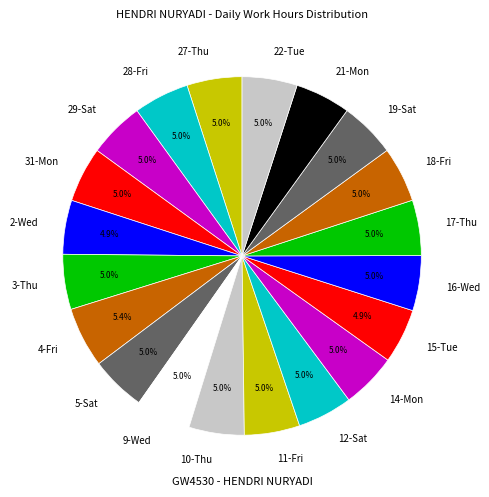

To the nearest percent, what is the average slice percentage?

5%